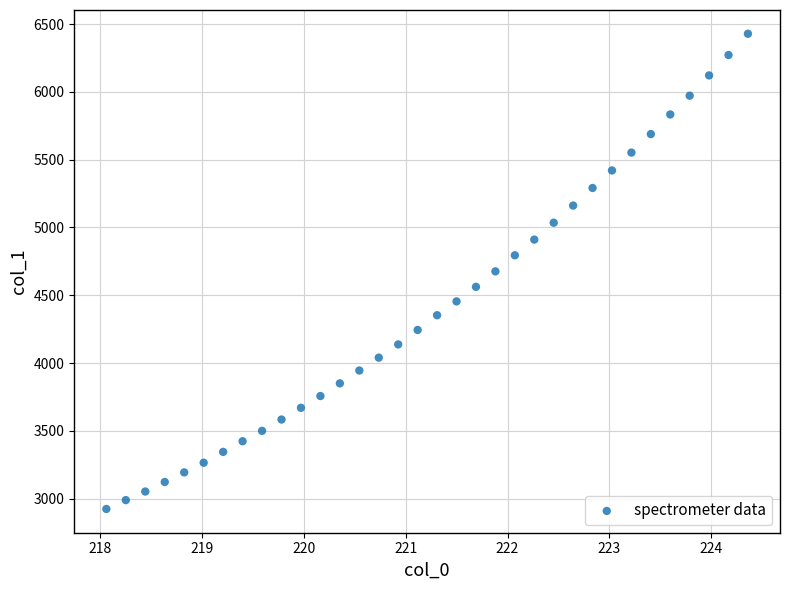

What is the range of Y values (max minus min)?

3505.7